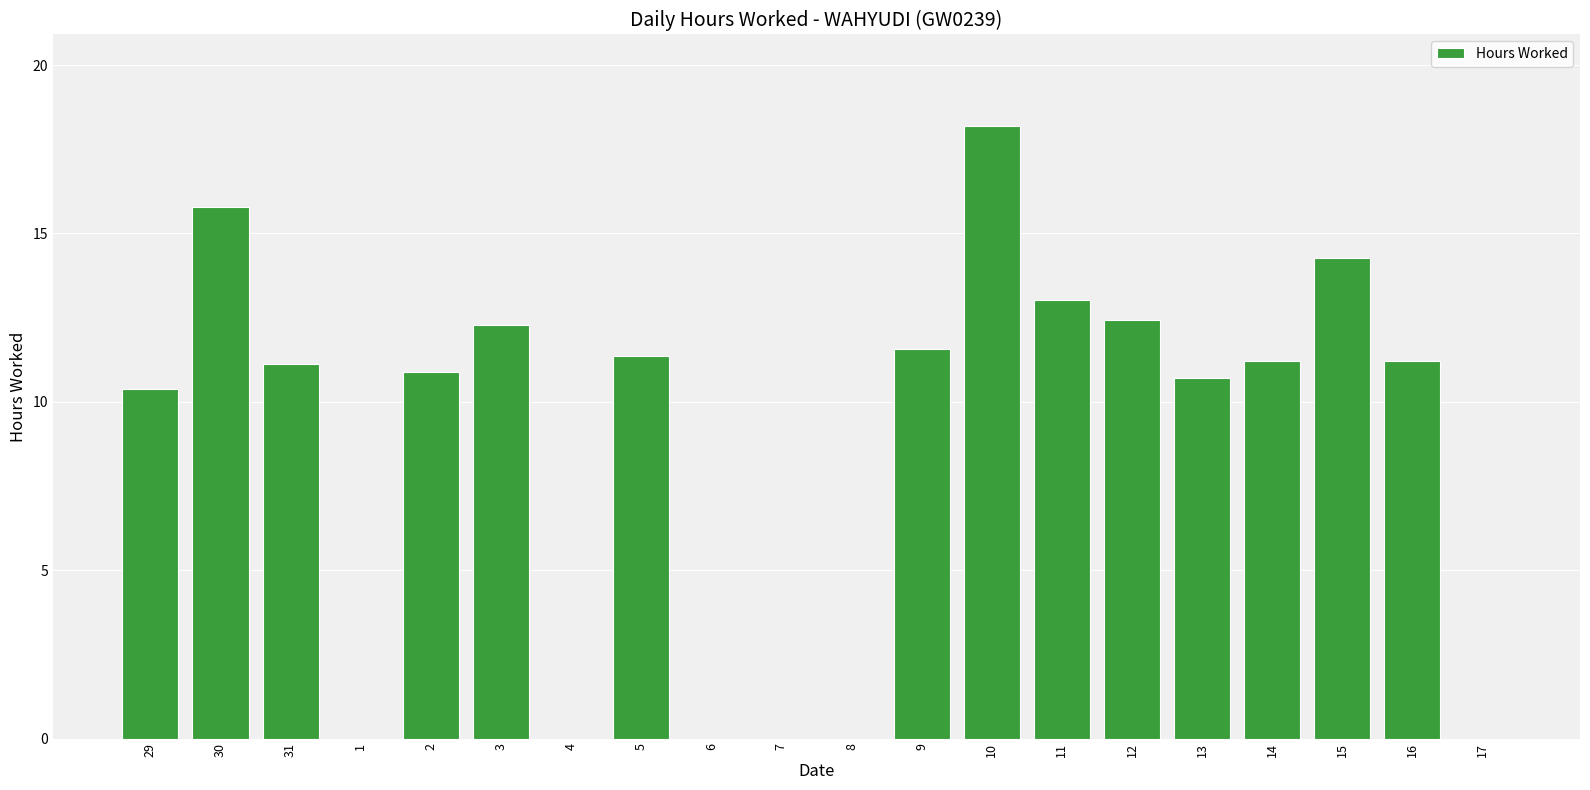

Read the value at 30.

15.8